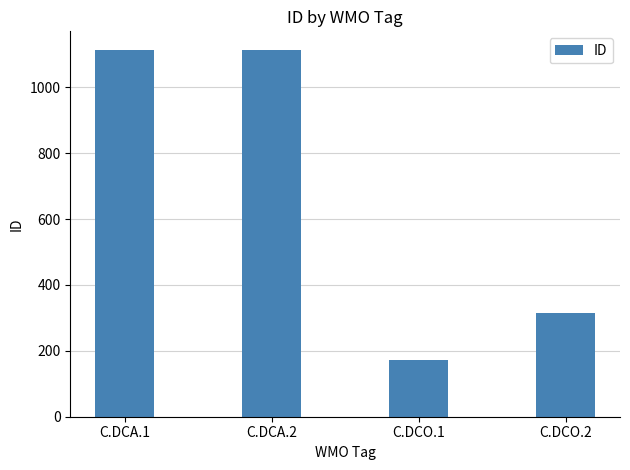

What is the difference between the second highest and minimum values?

940